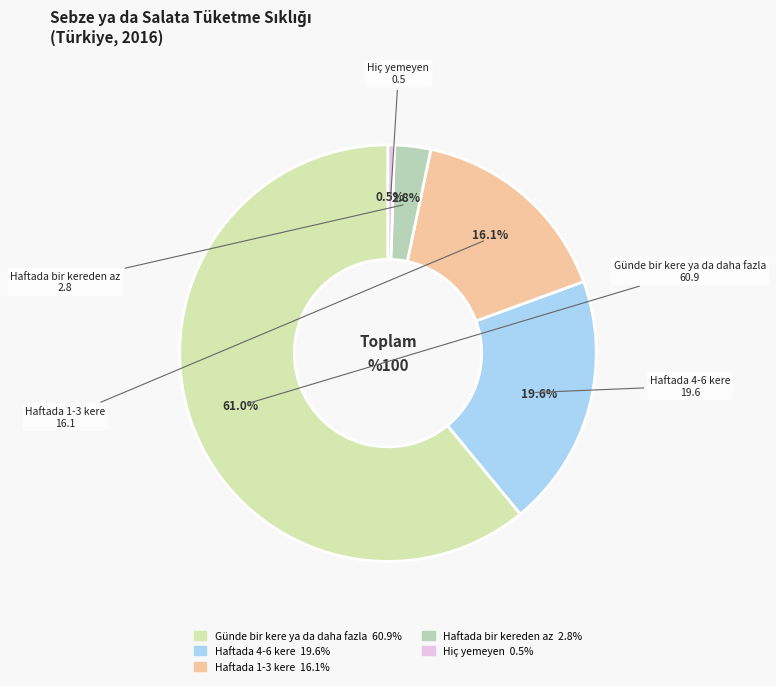

Count the number of slices in the pie.

5